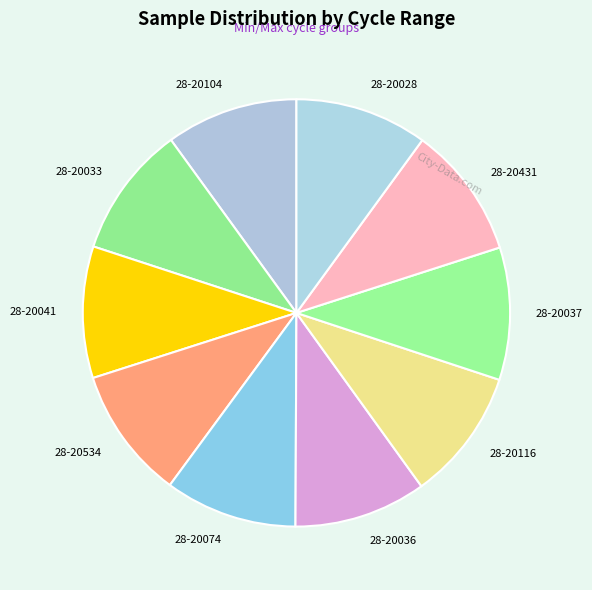

Approximately how many times larger is the value at 28-20033 compared to 28-20036?

1.0